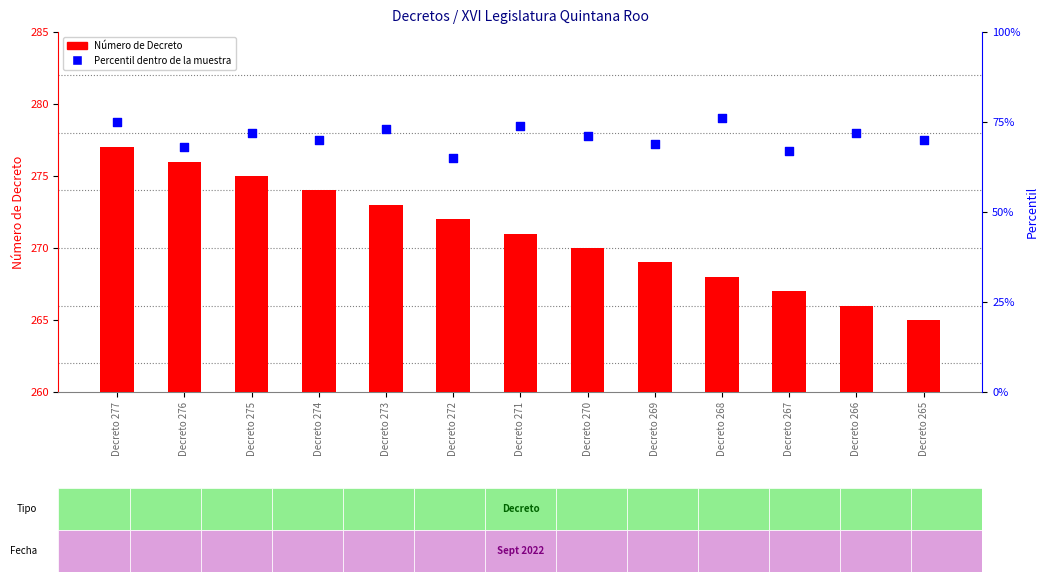

Which series contains the highest Y value?

Número de Decreto